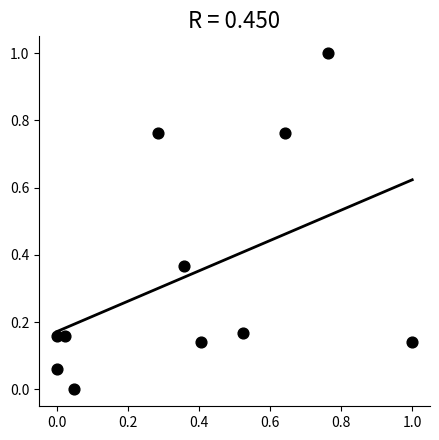

What is the range of X values (max minus min)?

1.0